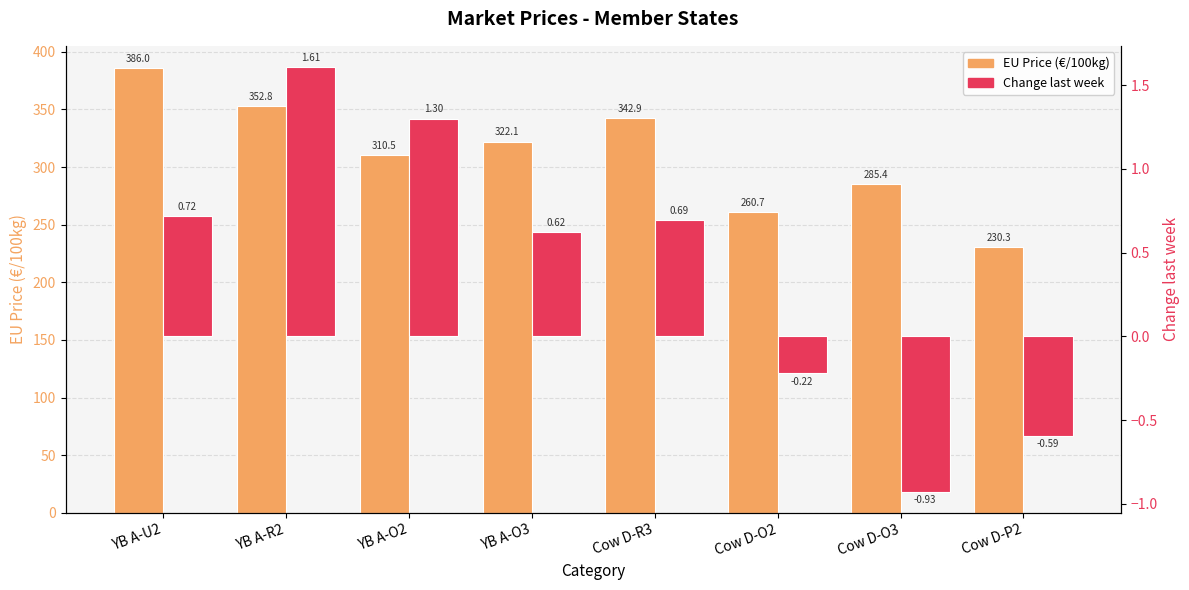

At which category does the chart reach its peak across all series?

YB A-U2